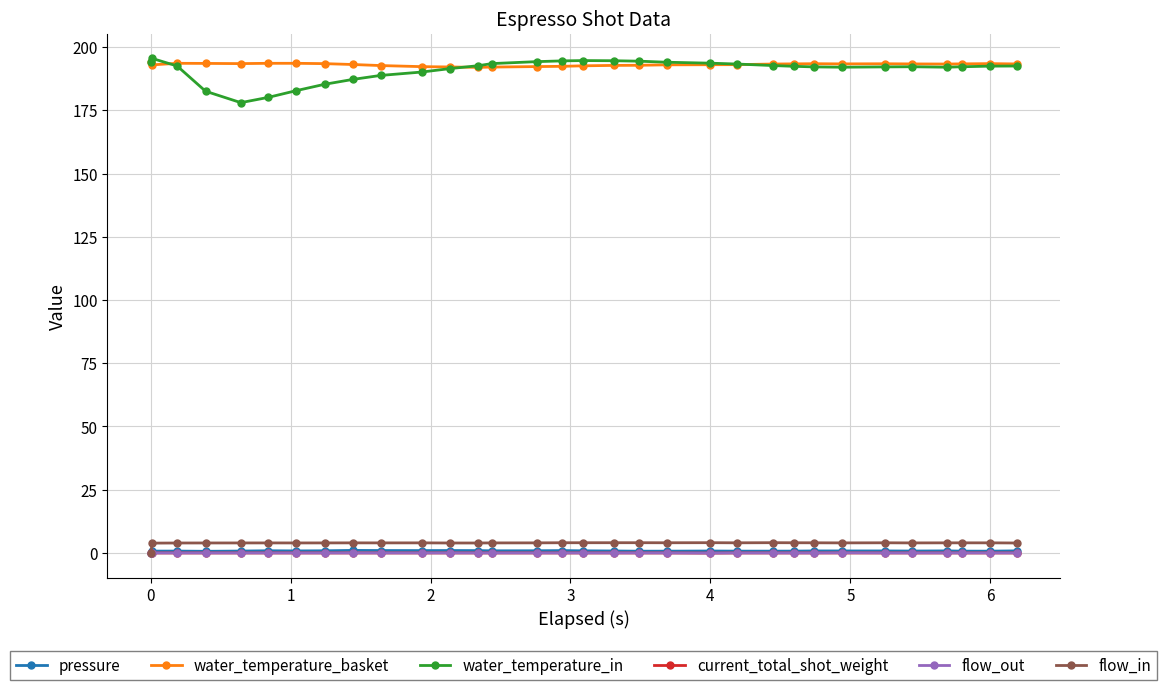

True or false: flow_in and water_temperature_in cross at least once.

False